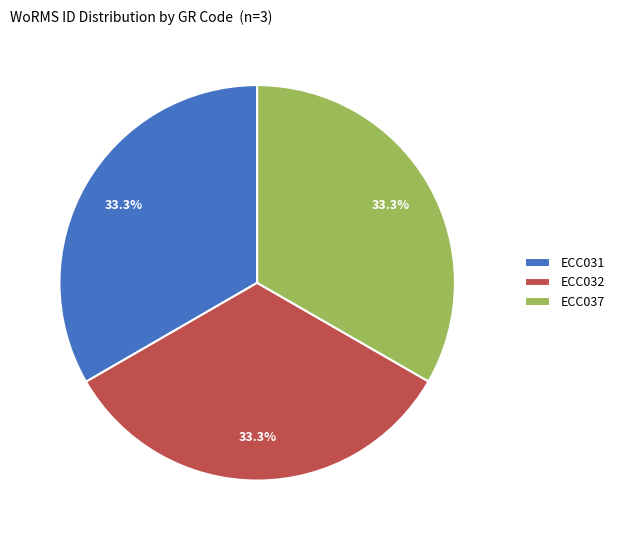

Approximately how many times larger is the value at ECC032 compared to ECC037?

1.0